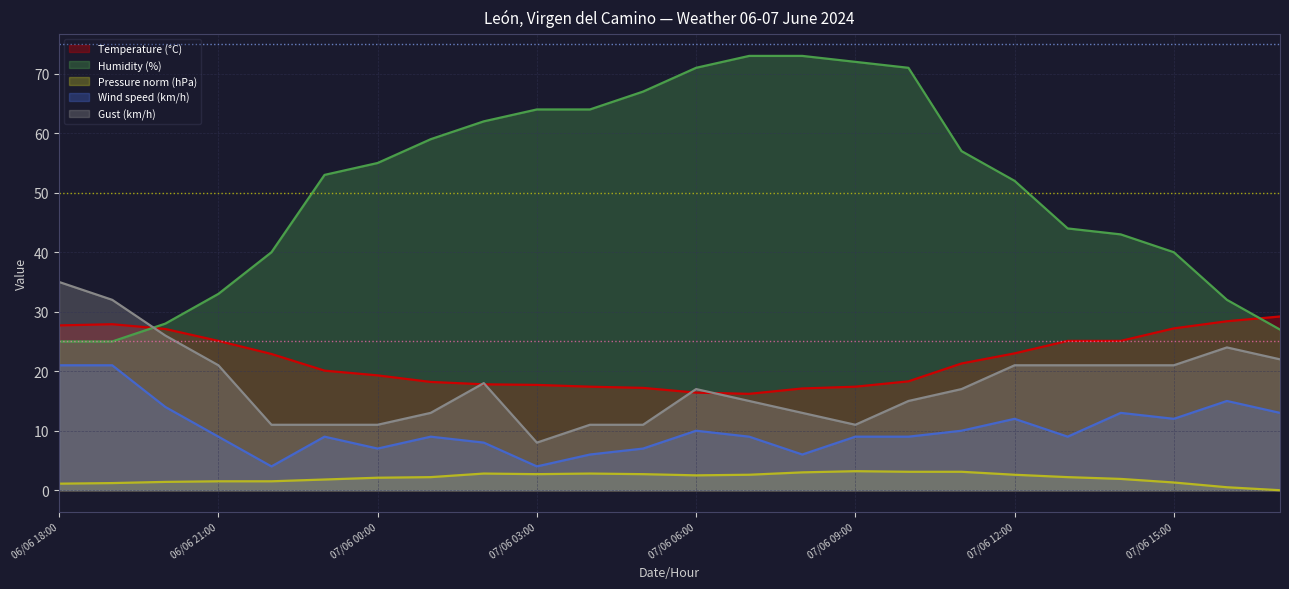

Reading left to right, list all the values displayed in this chart.

Temperature (°C): 27.7	27.9	27.1	25.1	22.9	20.1	19.3	18.2	17.8	17.7	17.4	17.2	16.4	16.2	17.1	17.4	18.3	21.3	23.0	25.1	25.1	27.2	28.4	29.2
Humidity (%): 25.0	25.0	28.0	33.0	40.0	53.0	55.0	59.0	62.0	64.0	64.0	67.0	71.0	73.0	73.0	72.0	71.0	57.0	52.0	44.0	43.0	40.0	32.0	27.0
Pressure (hPa) offset: 1.1	1.2	1.4	1.5	1.5	1.8	2.1	2.2	2.8	2.7	2.8	2.7	2.5	2.6	3.0	3.2	3.1	3.1	2.6	2.2	1.9	1.3	0.5	0.0
Wind speed (km/h): 21.0	21.0	14.0	9.0	4.0	9.0	7.0	9.0	8.0	4.0	6.0	7.0	10.0	9.0	6.0	9.0	9.0	10.0	12.0	9.0	13.0	12.0	15.0	13.0
Gust (km/h): 35.0	32.0	26.0	21.0	11.0	11.0	11.0	13.0	18.0	8.0	11.0	11.0	17.0	15.0	13.0	11.0	15.0	17.0	21.0	21.0	21.0	21.0	24.0	22.0